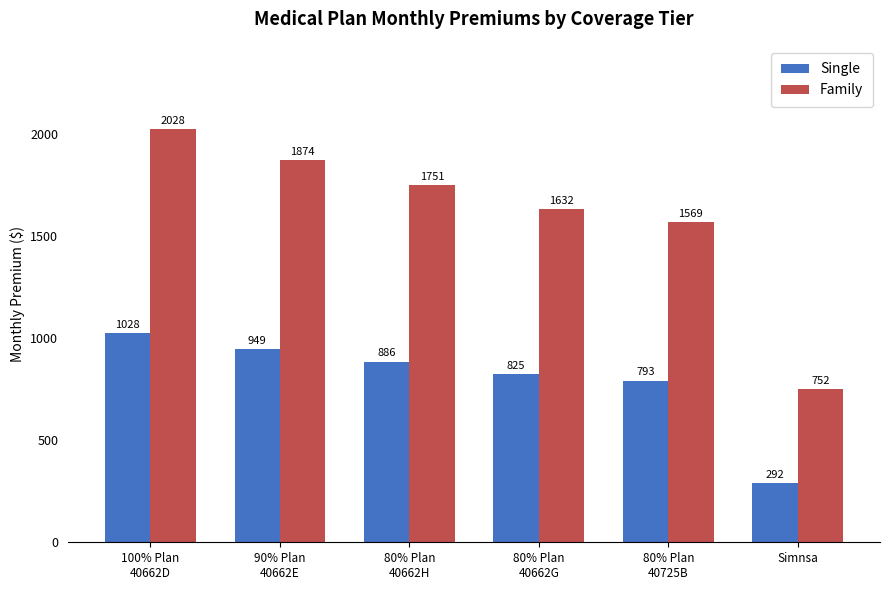

Are the bars grouped side by side (vs. stacked)?

Yes